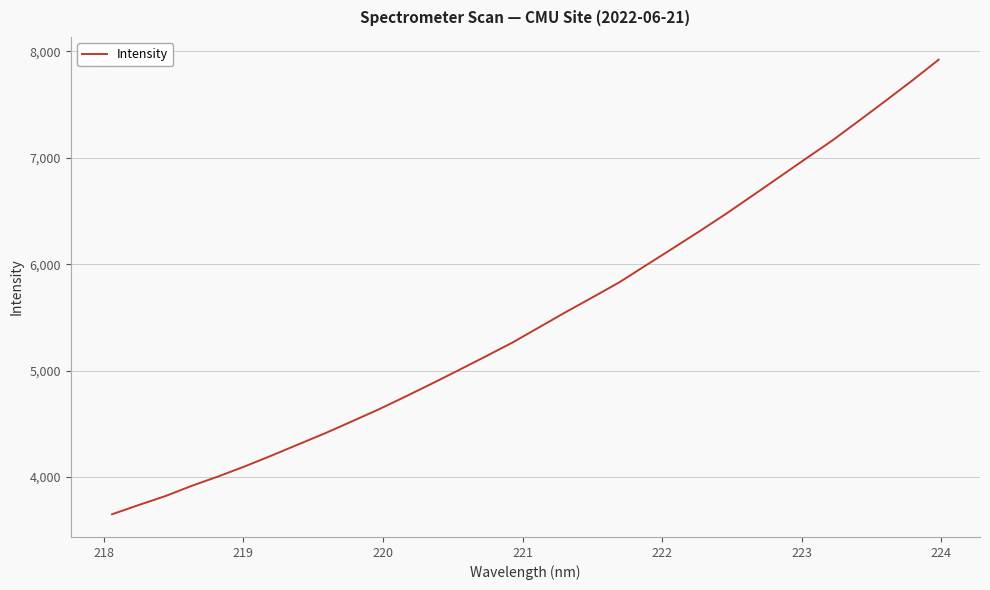

What is the minimum value shown in the chart?

3650.8